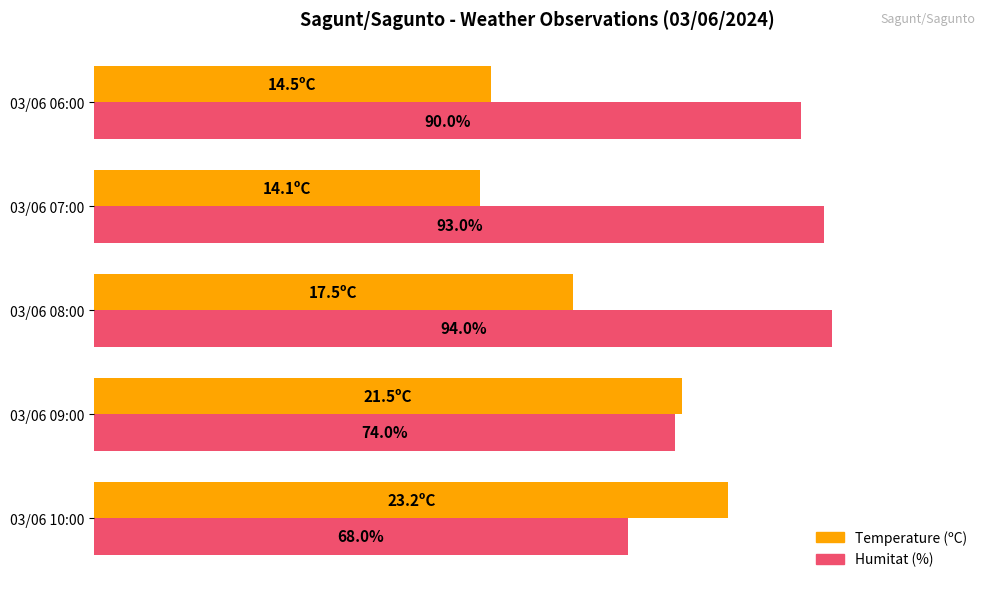

What are all the series names shown in the legend?

Temperature (ºC), Humitat (%)